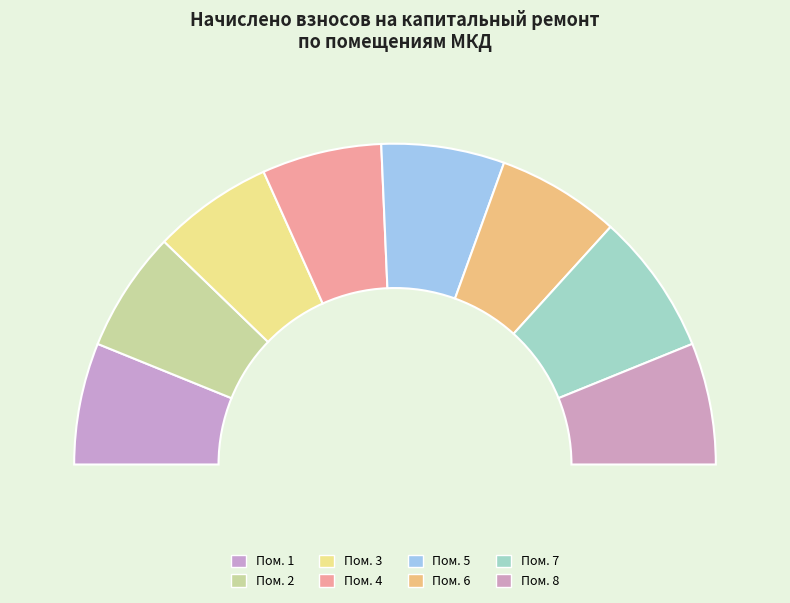

Approximately how many times larger is the value at 3 compared to 7?

0.8